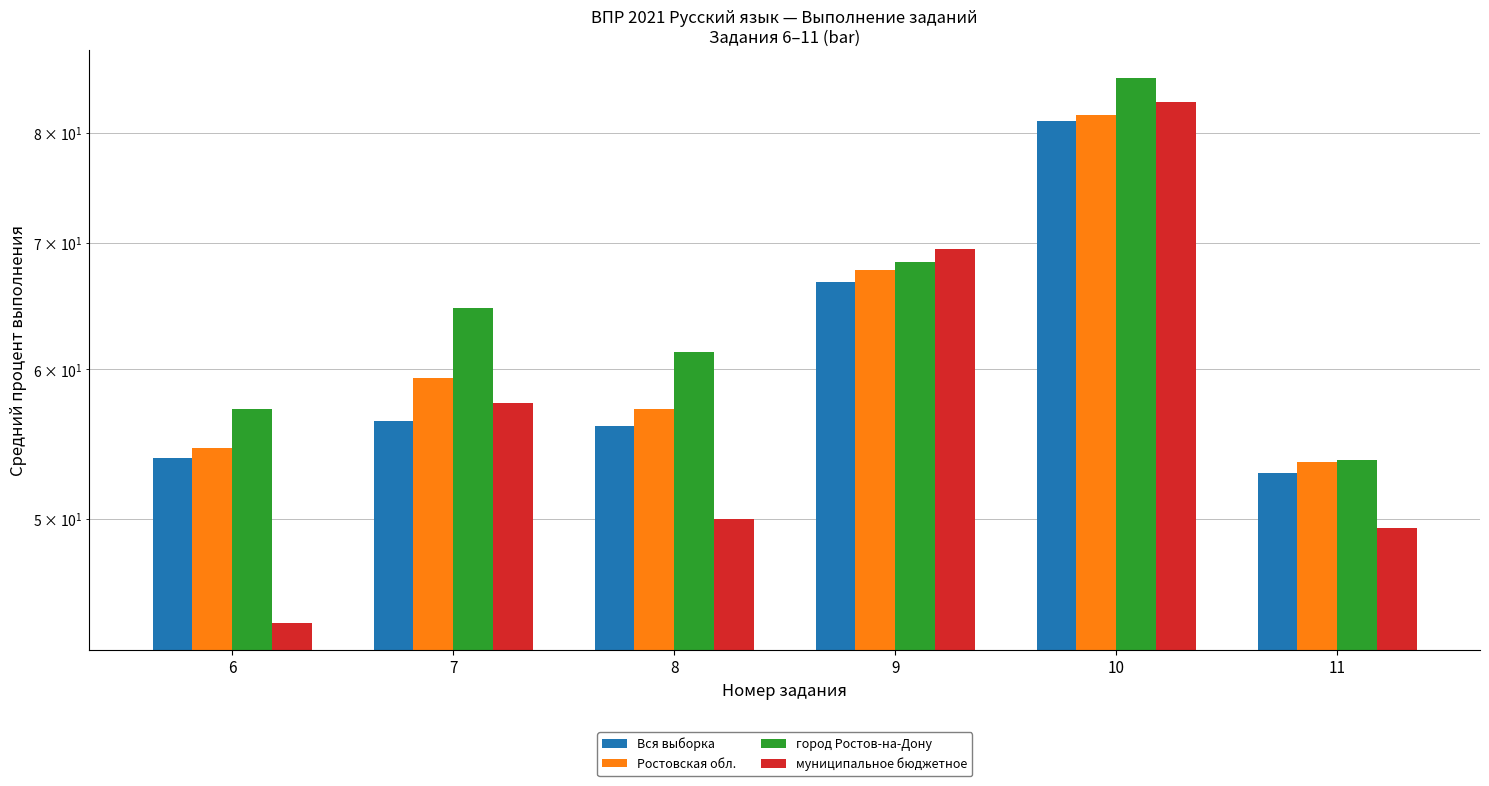

Rank the series at 11 from lowest to highest value.

муниципальное бюджетное, Вся выборка, Ростовская обл., город Ростов-на-Дону